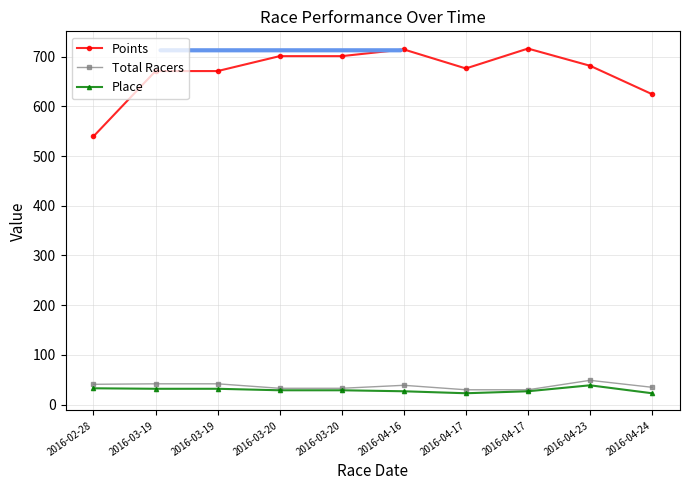

What are all the series names shown in the legend?

Points, Total Racers, Place